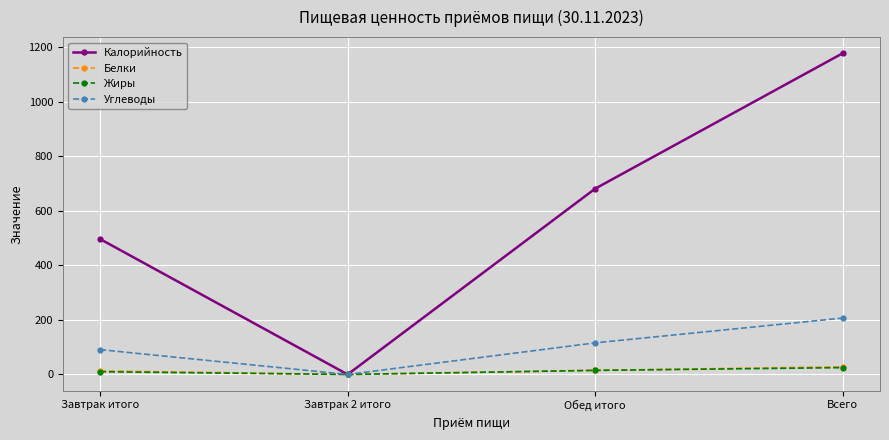

How many lines are shown in the chart?

4